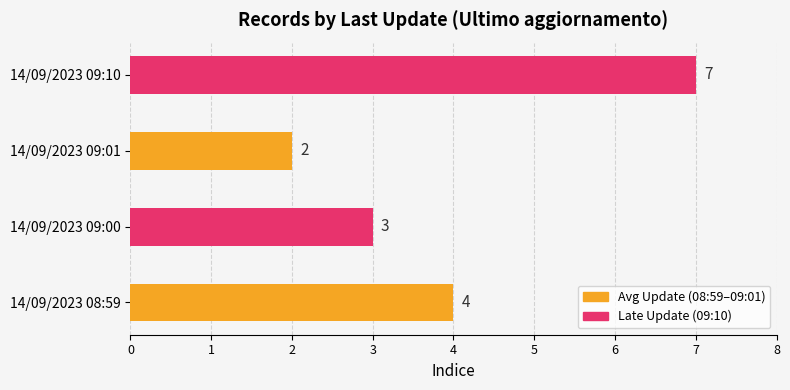

List the labels in order of value, largest first.

14/09/2023 09:10, 14/09/2023 08:59, 14/09/2023 09:00, 14/09/2023 09:01